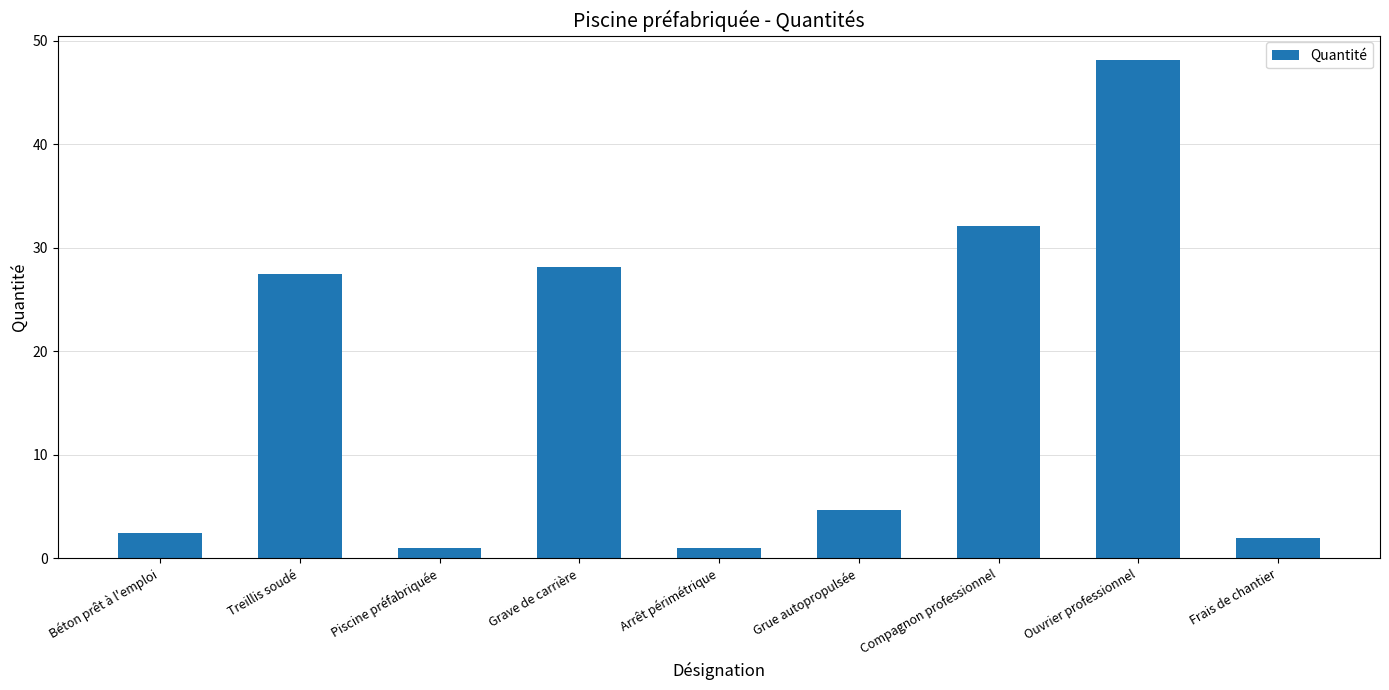

Read the value at Frais de chantier.

2.0